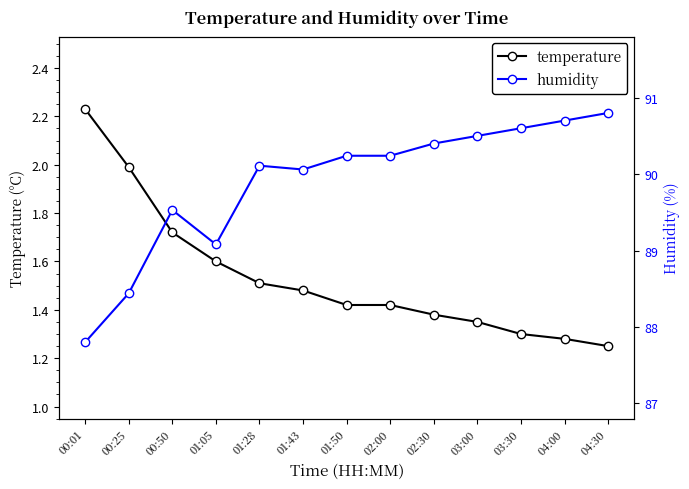

What are all the series names shown in the legend?

temperature, humidity